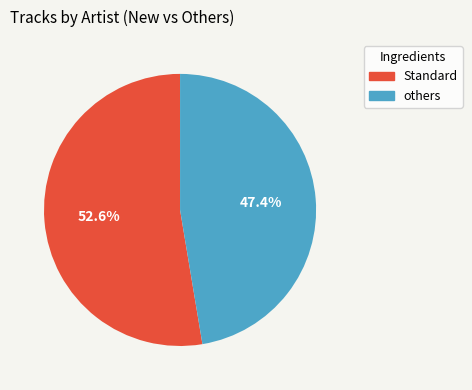

Is there any slice that represents more than half of the pie?

Yes